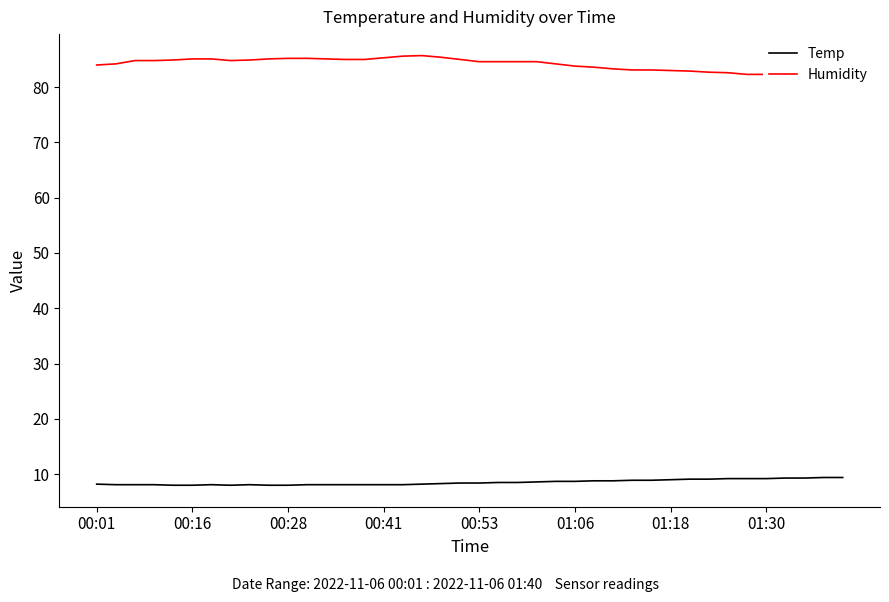

At how many categories does at least one series exceed 58?

40